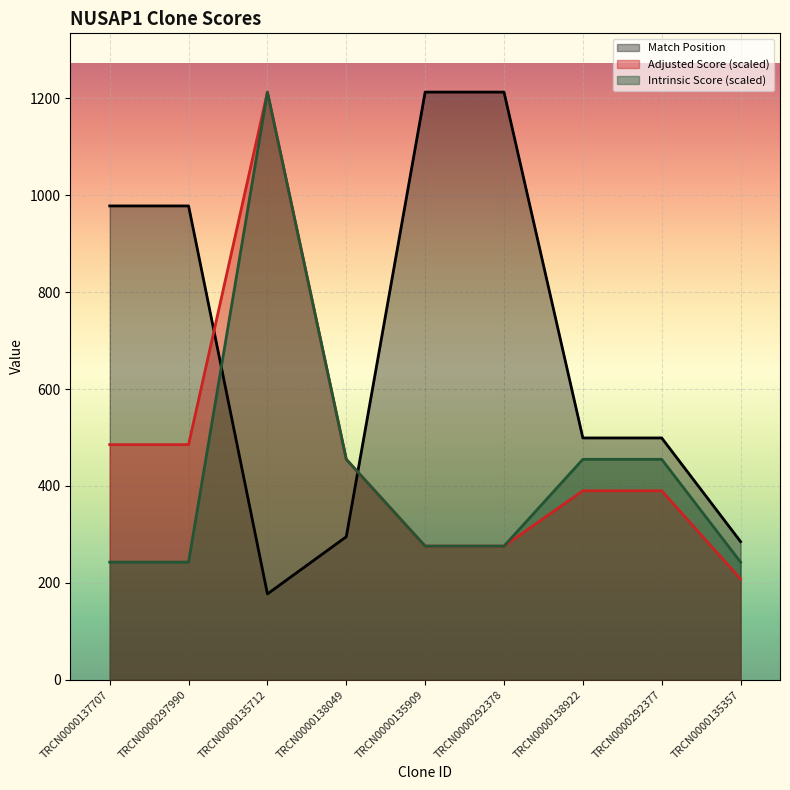

What is the lowest value of the Adjusted Score series?

207.9